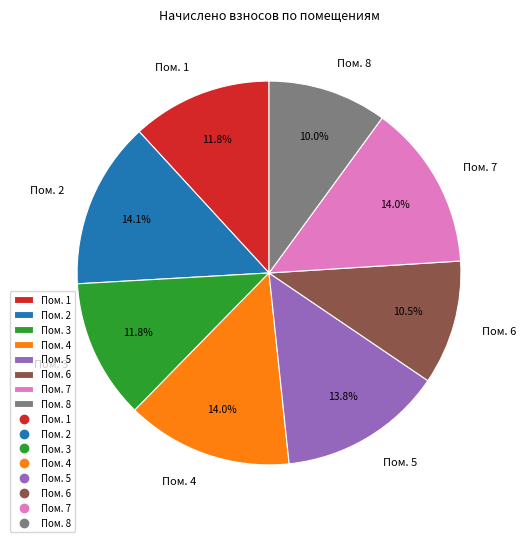

Does any single category account for the majority?

No